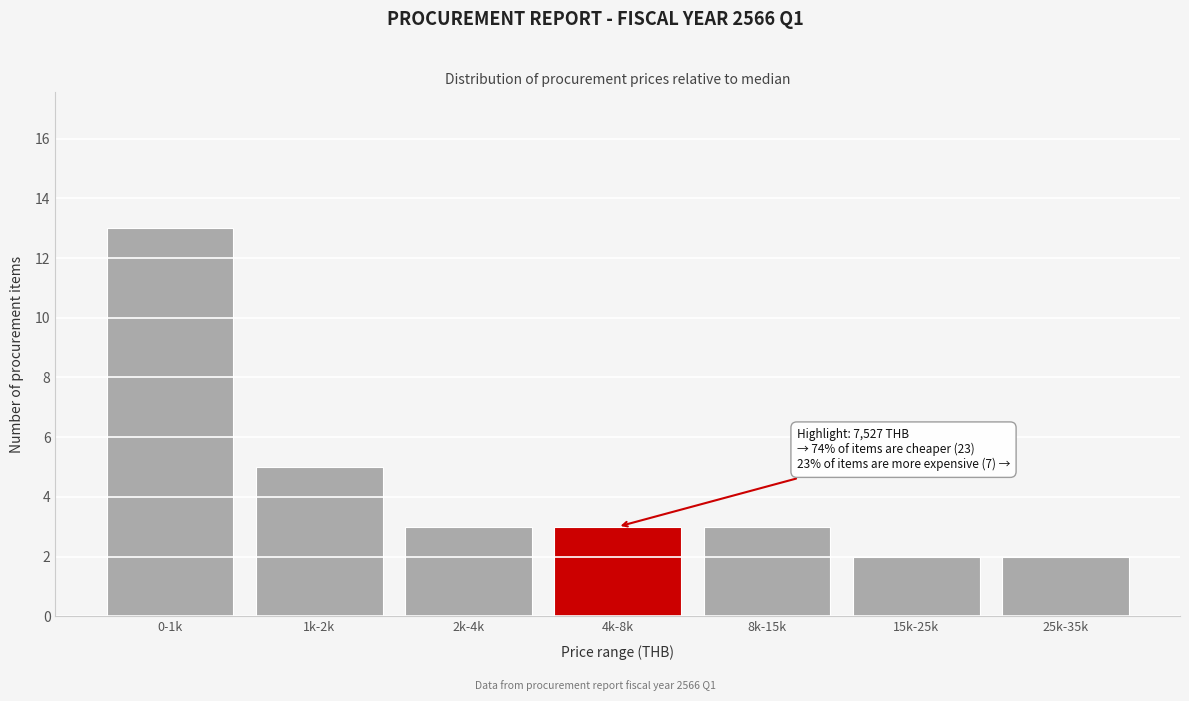

Reading left to right, what are all the values shown in this chart?

13	5	3	3	3	2	2